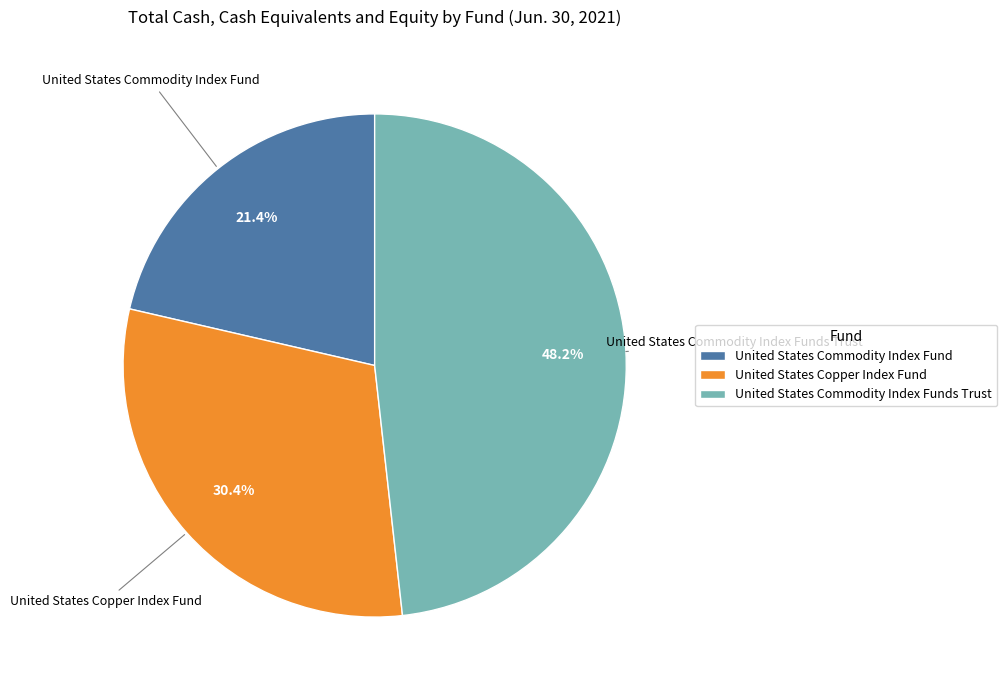

The United States Commodity Index Fund slice represents 21% of the pie. True or false?

True